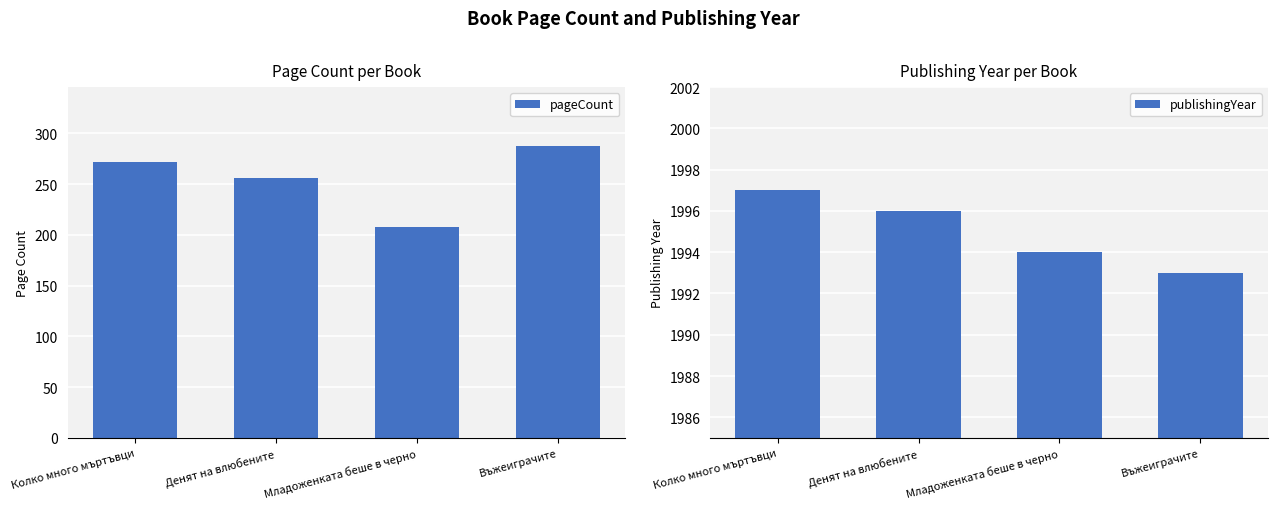

What is the sum of the publishingYear values at Въжеиграчите and Денят на влюбените?

3989